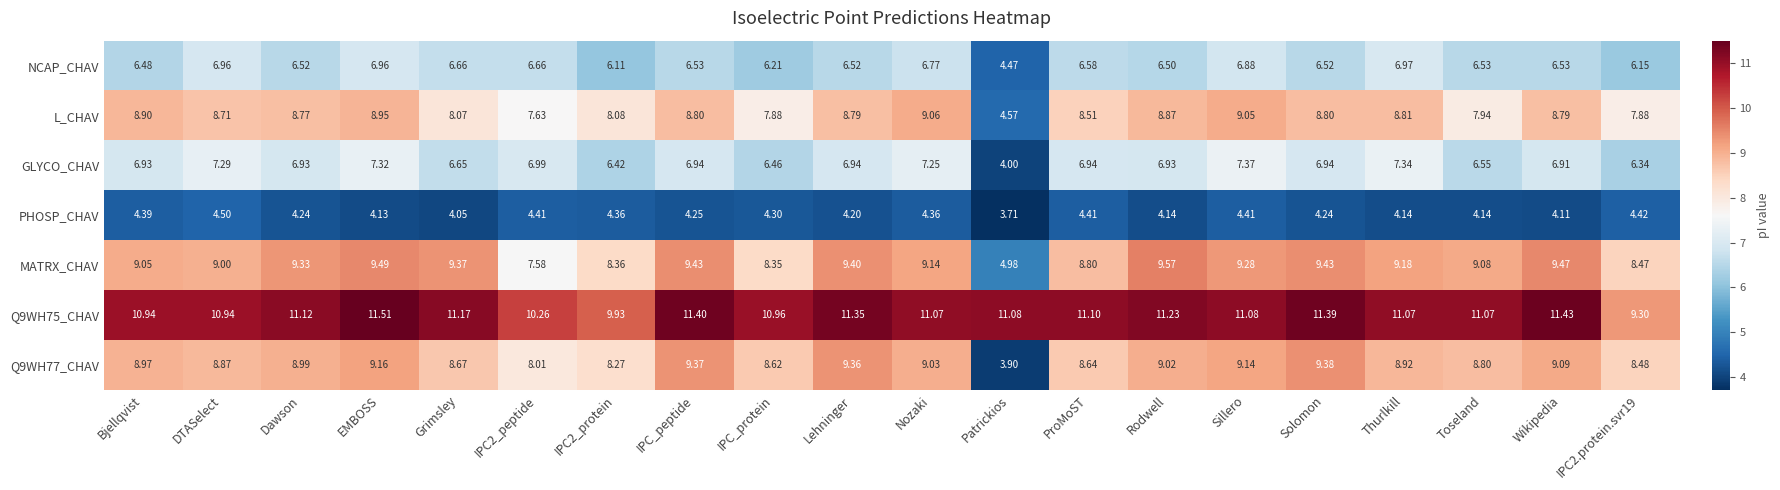

Is the value of Q9WH75_CHAV at Thurlkill greater than the value of MATRX_CHAV at Nozaki?

Yes